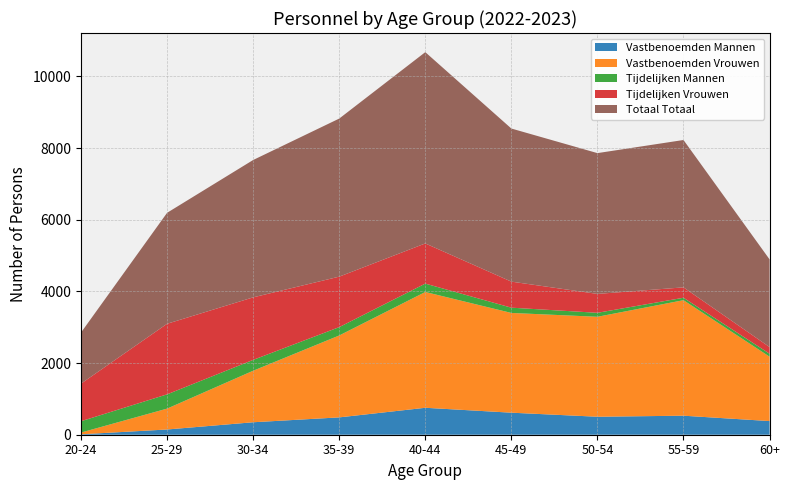

Reading right to left, what are all the values shown in this chart?

Vastbenoemden Mannen: 381	531	502	615	752	484	348	146	12
Vastbenoemden Vrouwen: 1797	3224	2790	2784	3232	2286	1438	583	49
Tijdelijken Mannen: 83	68	111	147	234	233	303	398	316
Tijdelijken Vrouwen: 186	290	527	727	1121	1409	1745	1970	1049
Totaal Totaal: 2447	4113	3930	4273	5339	4412	3834	3097	1426